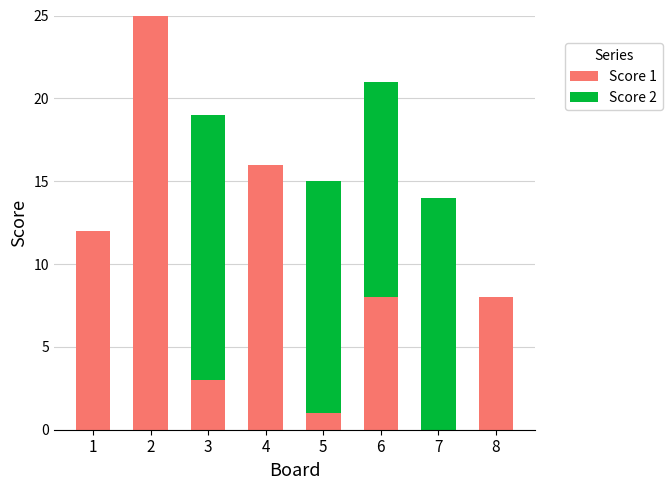

The value of Score 1 at 6 is 8. True or false?

True